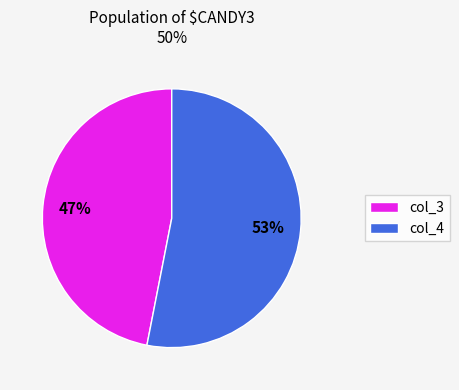

Does any single category account for the majority?

Yes